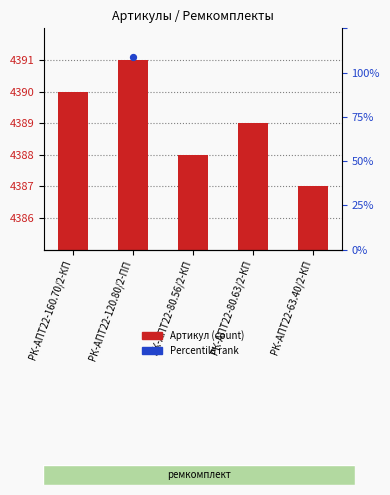

Approximately how many times larger is the value at РК-АПТ22-80.56/2-КП compared to РК-АПТ22-120.80/2-ПП?

1.0